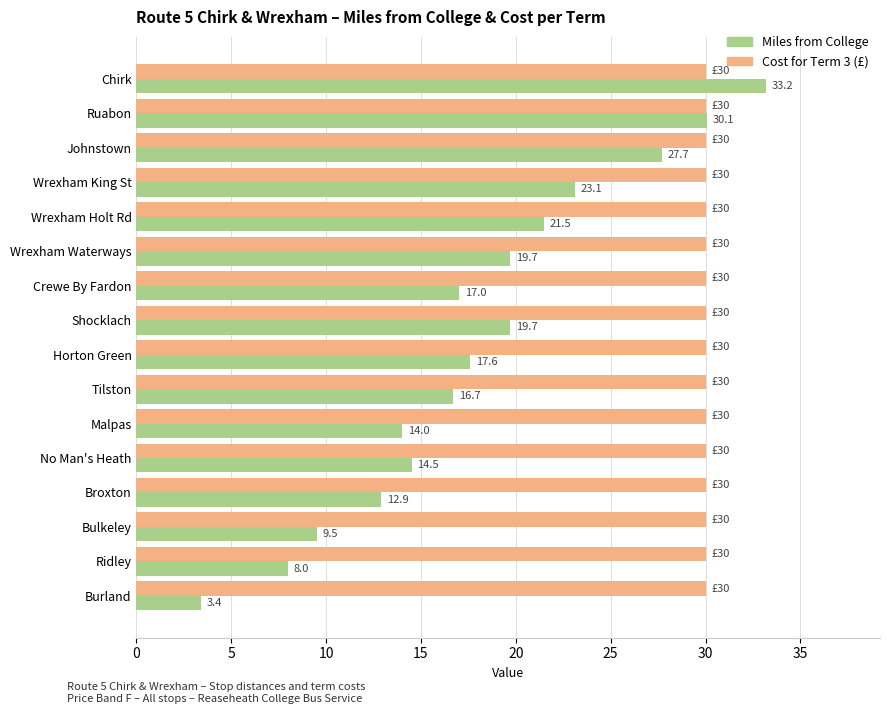

Which series has the widest spread of values?

Miles from College